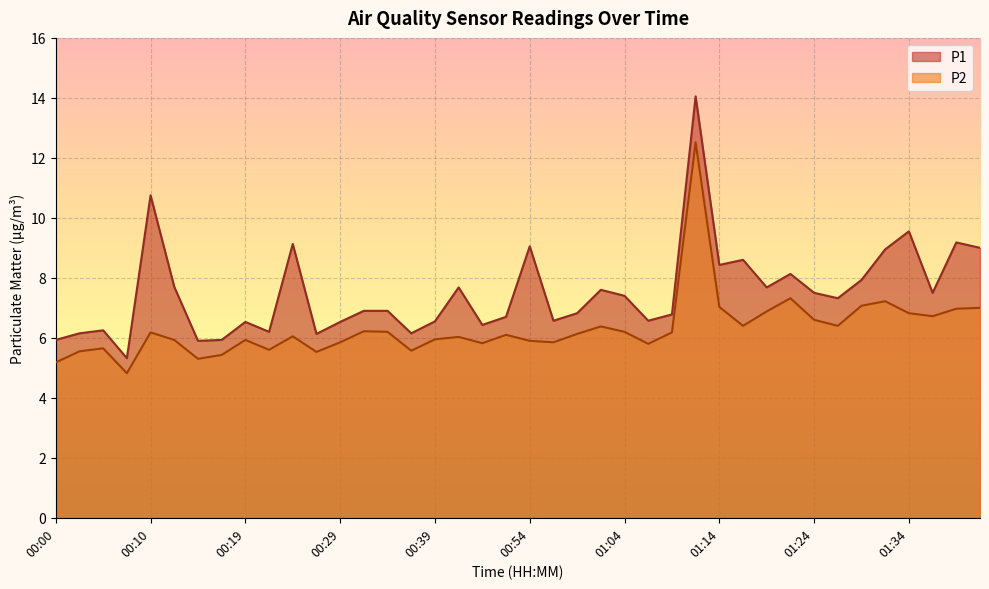

Read the P2 value at 00:41.

6.0